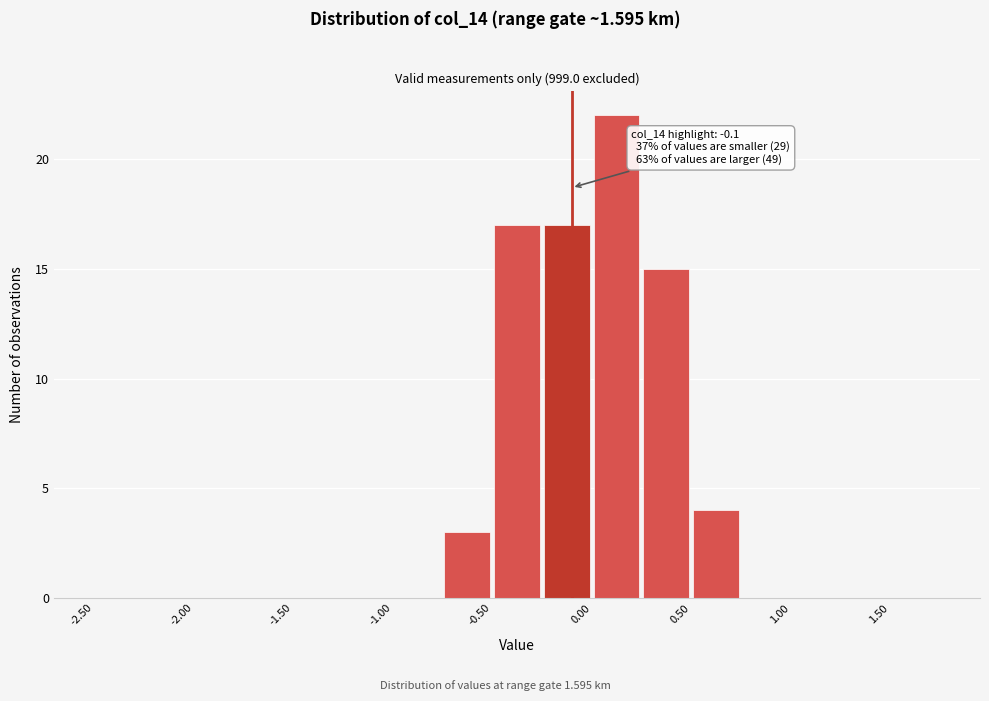

Which range on the x-axis has the tallest bar?

0.00 to 0.25